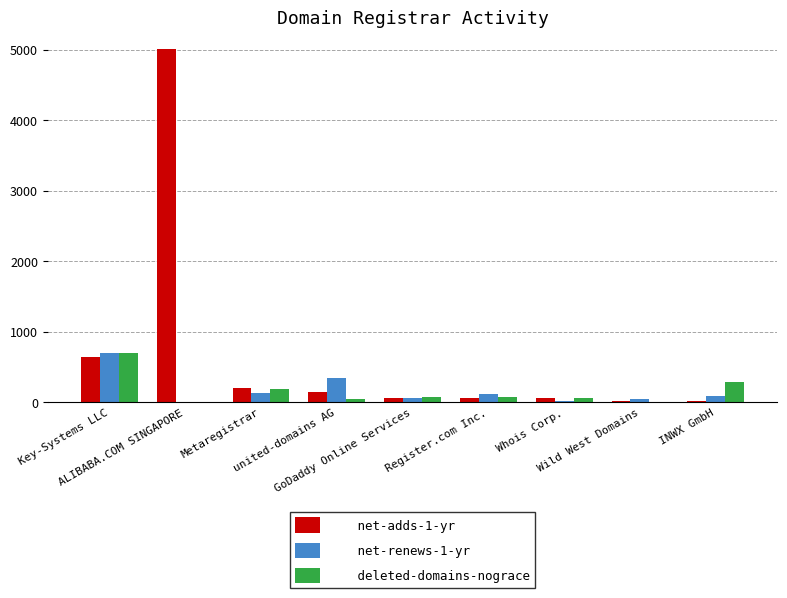

Where is net-renews-1-yr nearest to the value 348?

united-domains AG